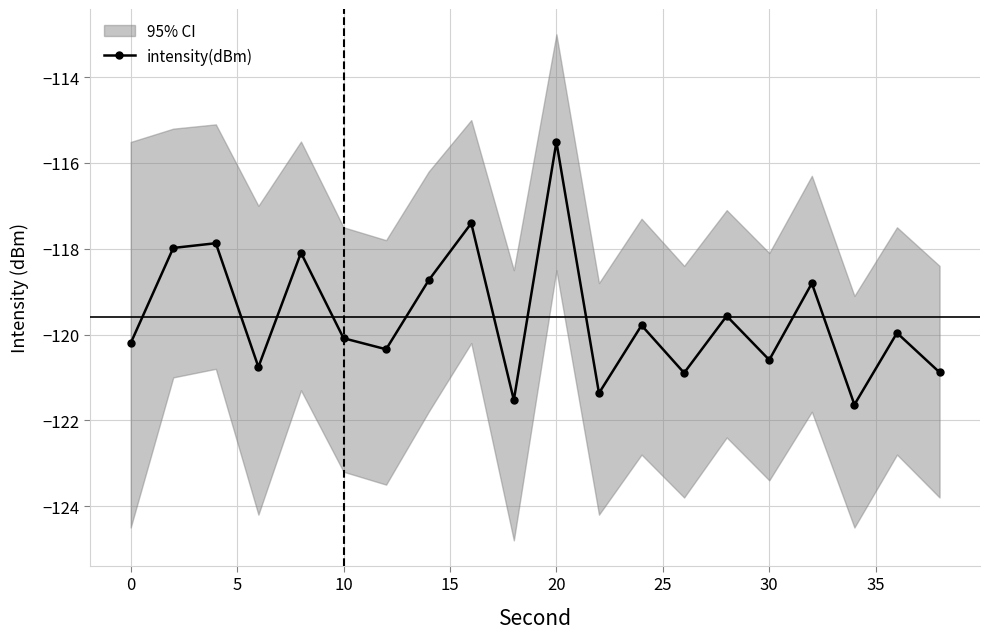

What is the lowest value of the intensity(dBm) series?

-121.6